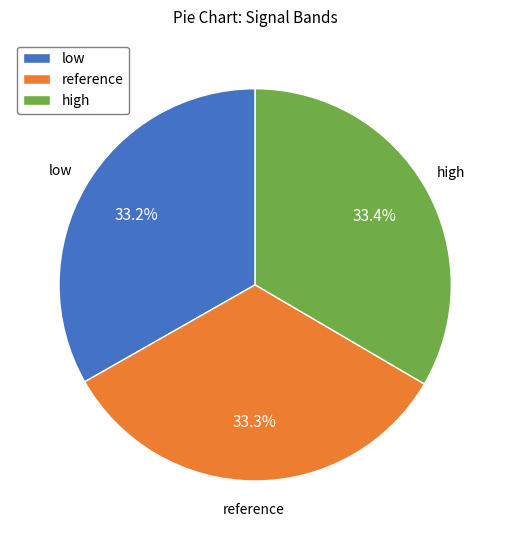

Does any single category account for the majority?

No